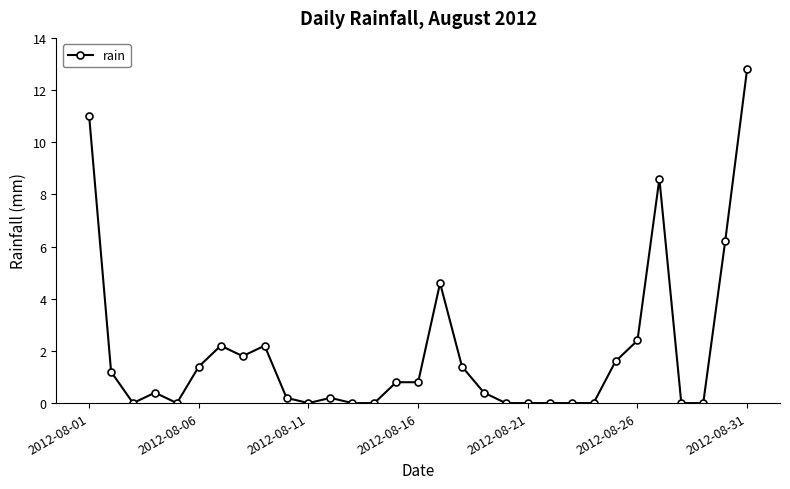

What is the difference between the maximum and minimum values?

12.8